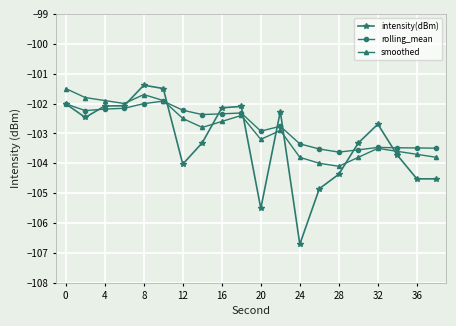

What is the value of the intensity(dBm) point at the 1st from the left?

-102.0